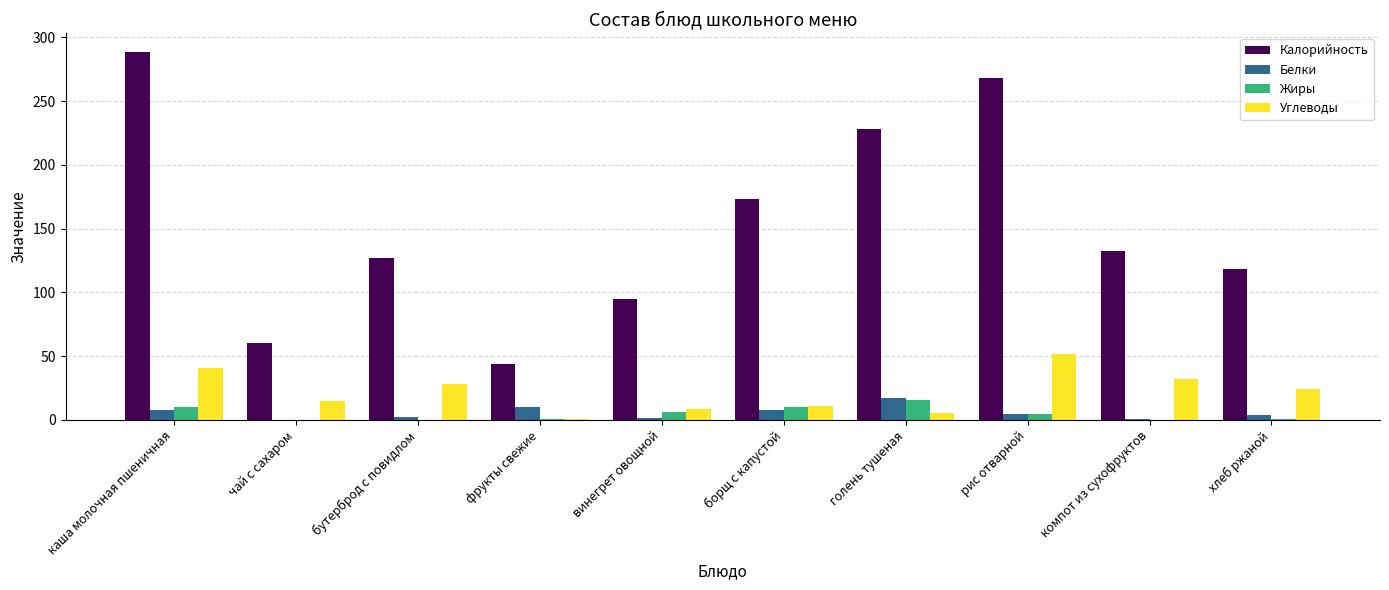

What value does the Калорийность series have at фрукты свежие?

44.0